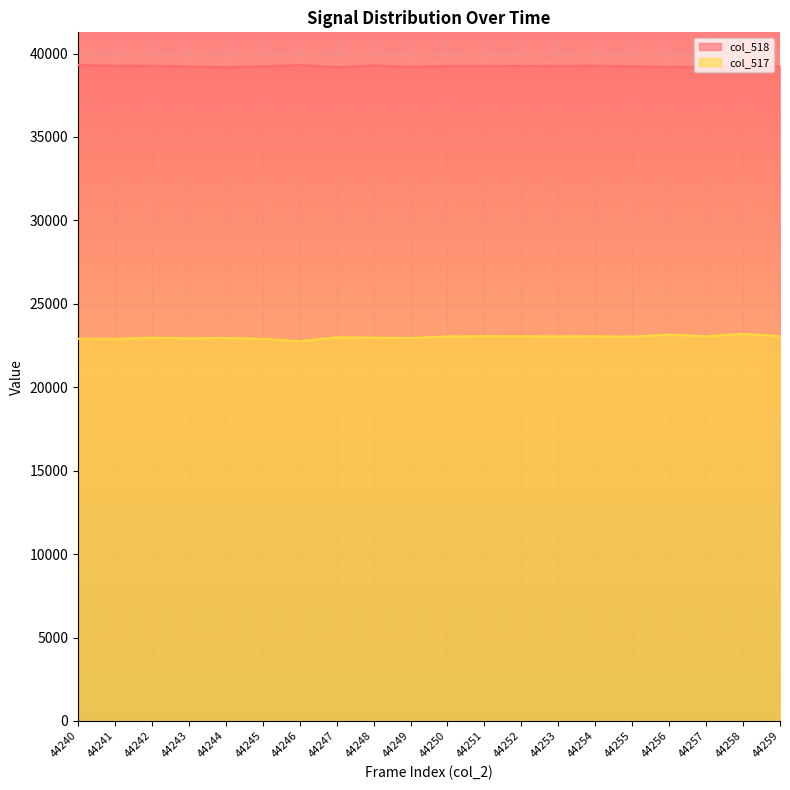

At which category is the sum across all series the highest?

44258